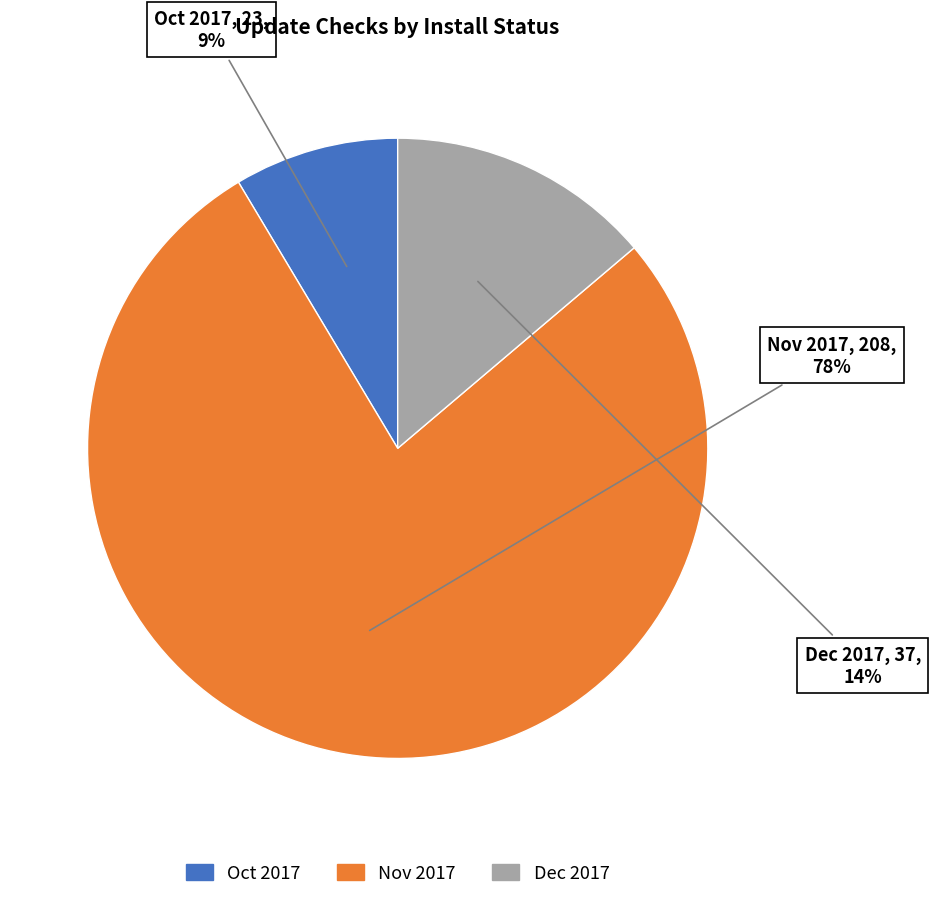

How many slices are in this pie chart?

3